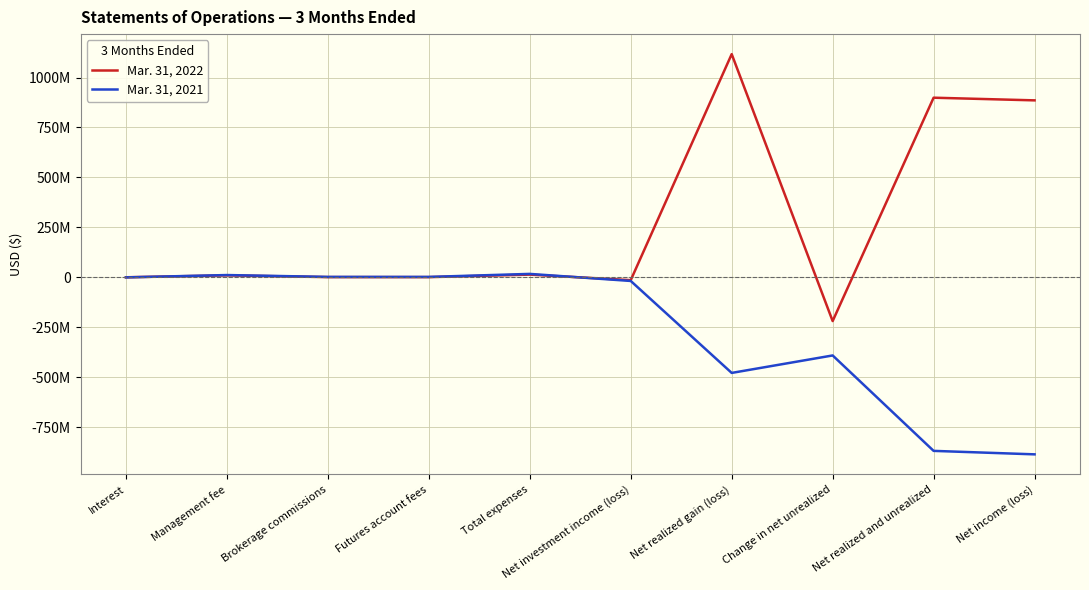

Does the chart have visible grid lines?

Yes